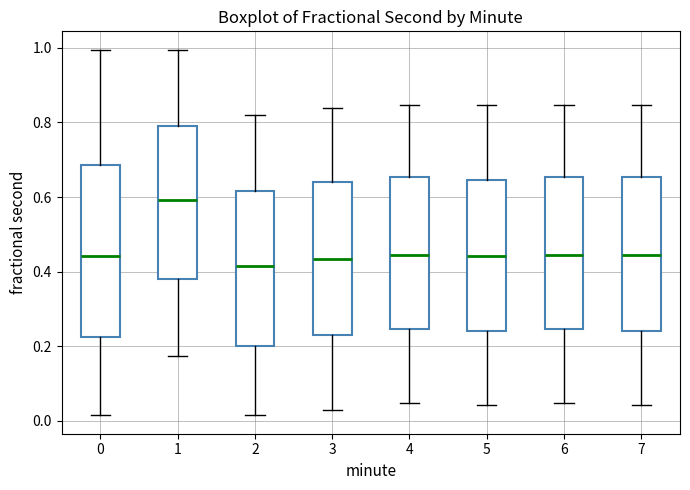

Which box has the highest median line?

1